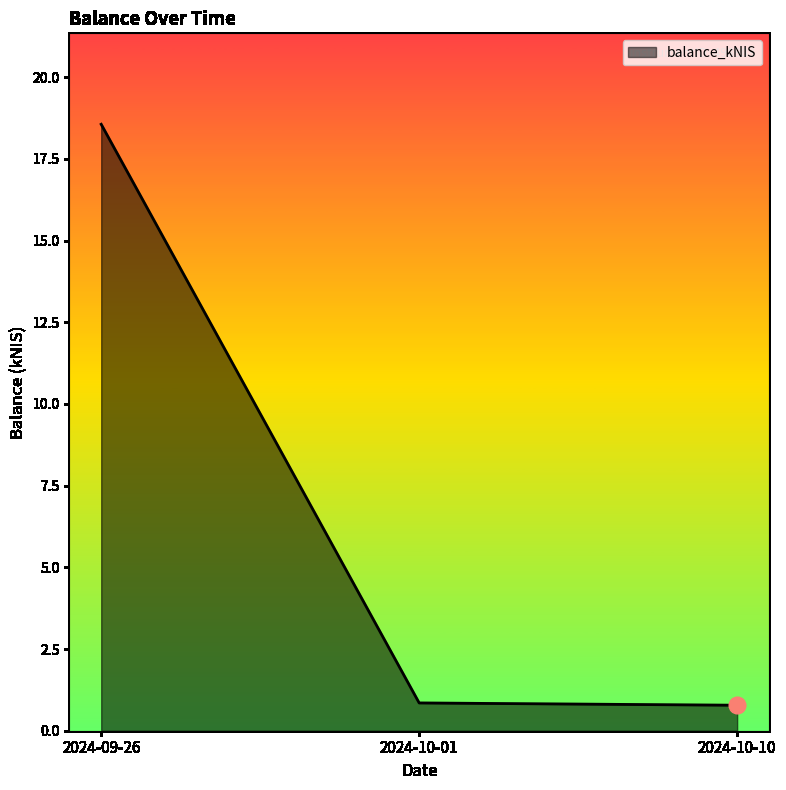

What is the greatest value displayed?

18.6